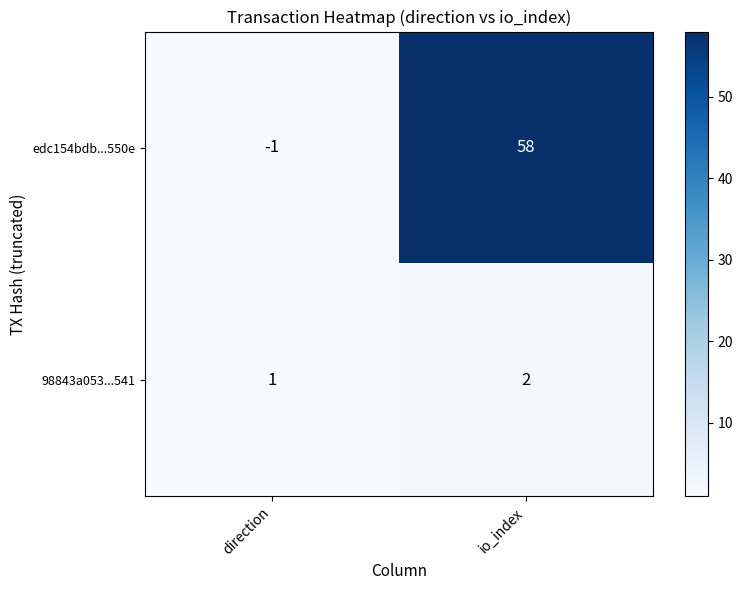

Reading right to left, extract all data points from this chart.

edc154bdb...550e: 58	-1
98843a053...541: 2	1